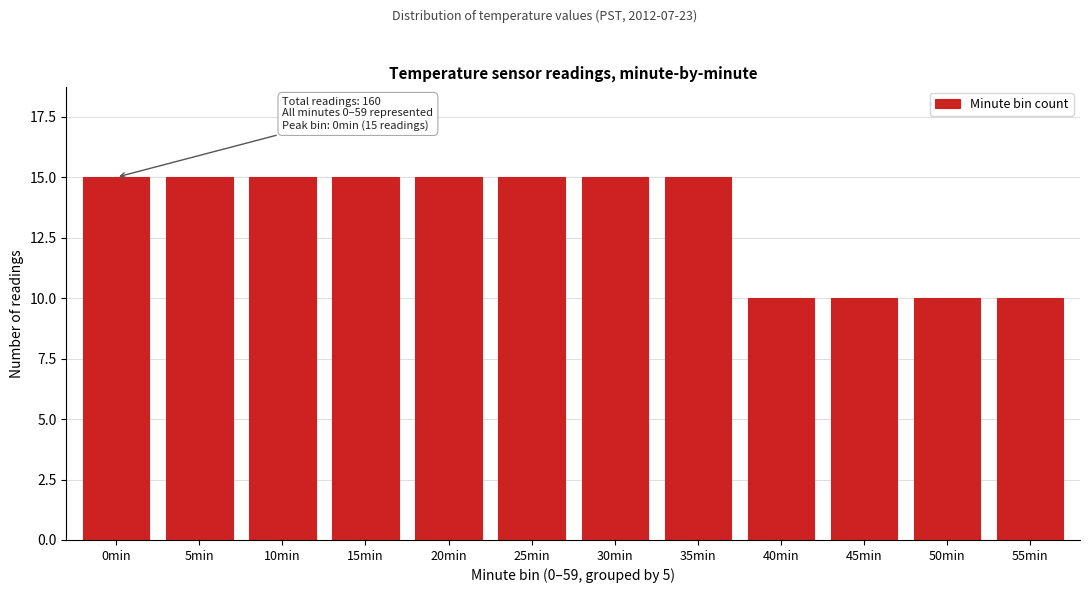

Reading left to right, list all the values displayed in this chart.

0min=15	5min=15	10min=15	15min=15	20min=15	25min=15	30min=15	35min=15	40min=10	45min=10	50min=10	55min=10